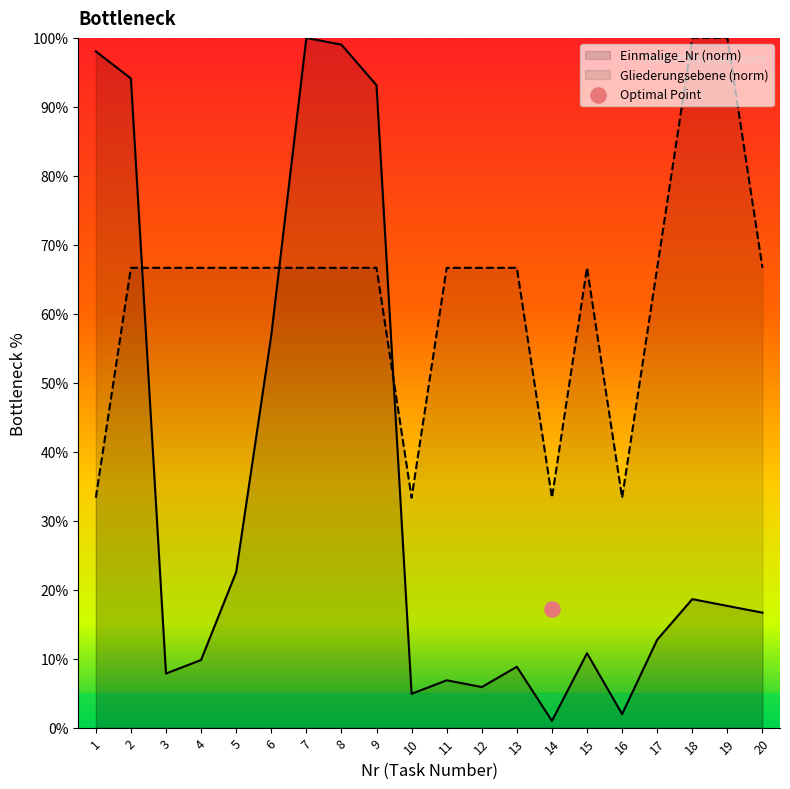

Which series reaches the minimum Y coordinate?

Einmalige_Nr